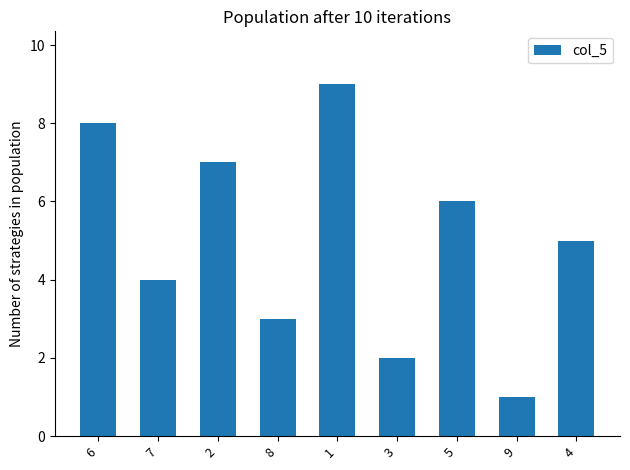

What is the label of the 5th bar from the right?

1